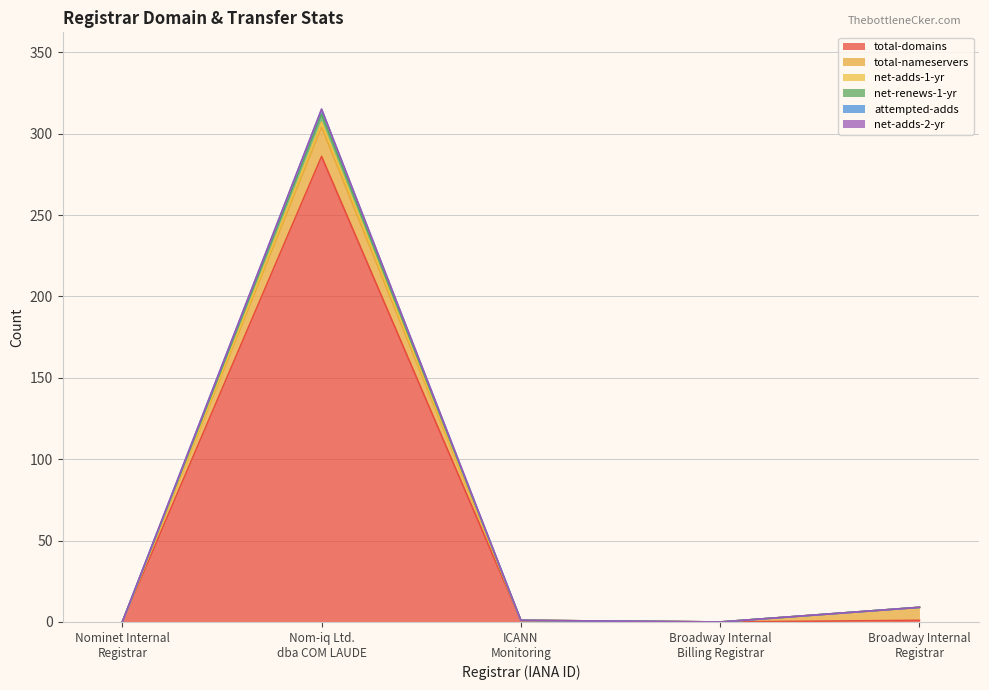

At how many categories does at least one series exceed 72?

1